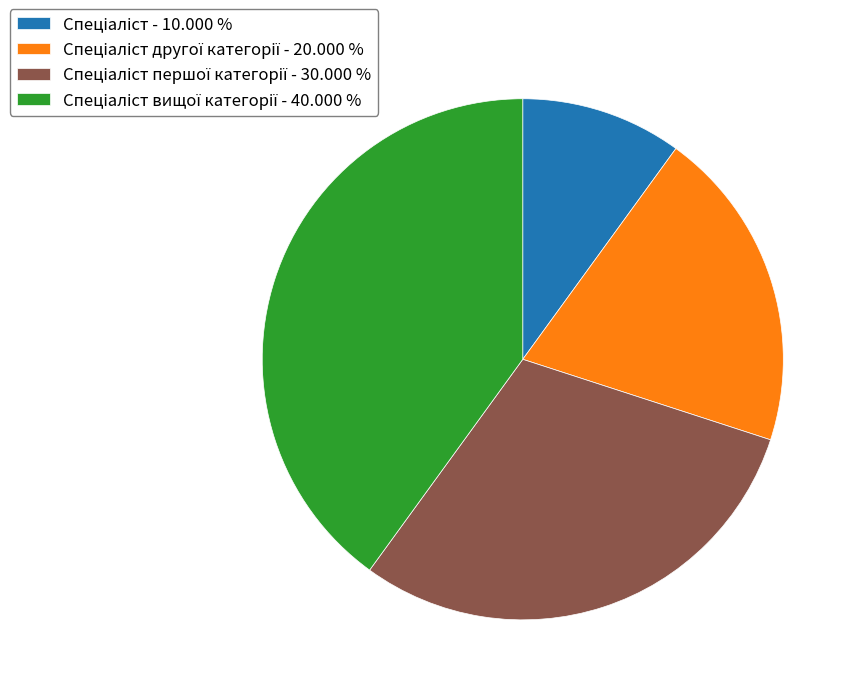

Is there a majority slice in this chart?

No